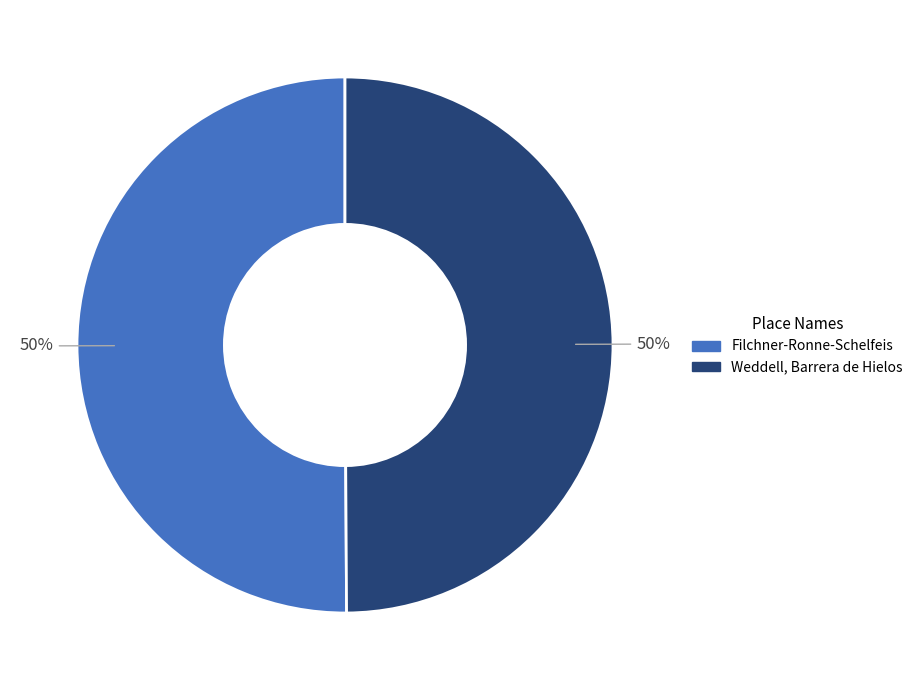

Approximately how many times larger is the value at Weddell, Barrera de Hielos compared to Filchner-Ronne-Schelfeis?

1.0